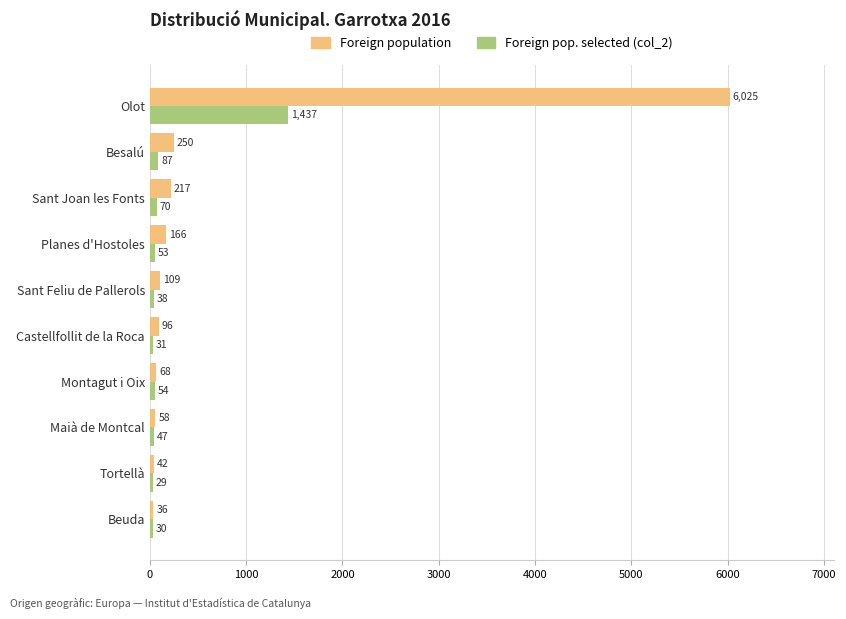

What is the maximum value shown in the chart?

6025